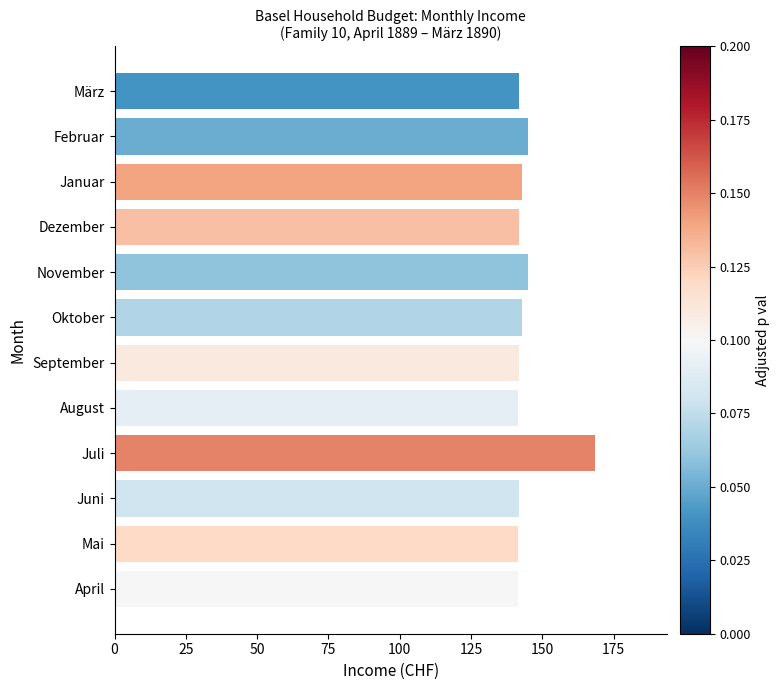

What is the change in value from Juli to Oktober?

-25.5